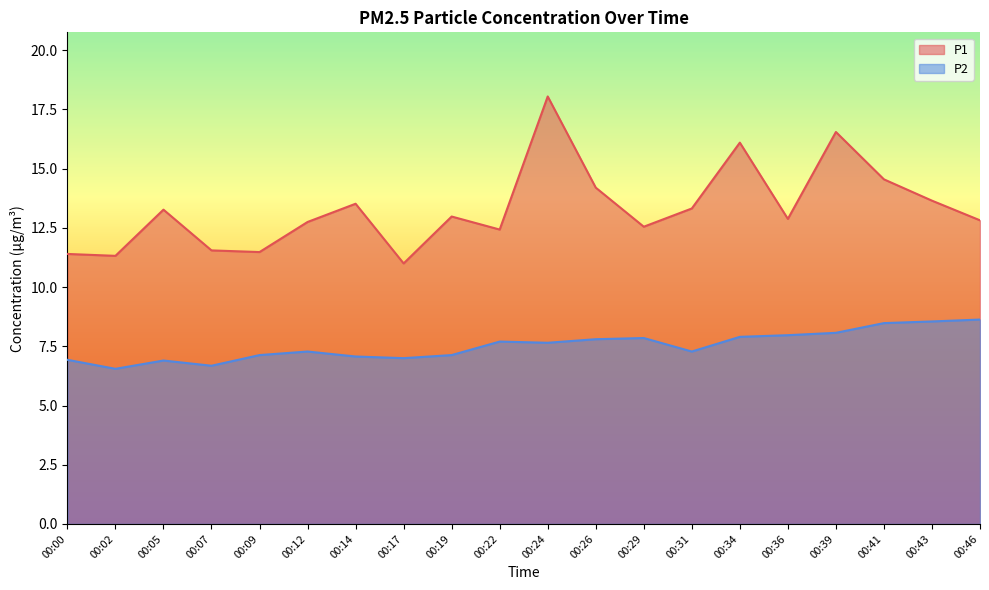

Which series changed the most between 00:17 and 00:19?

P1